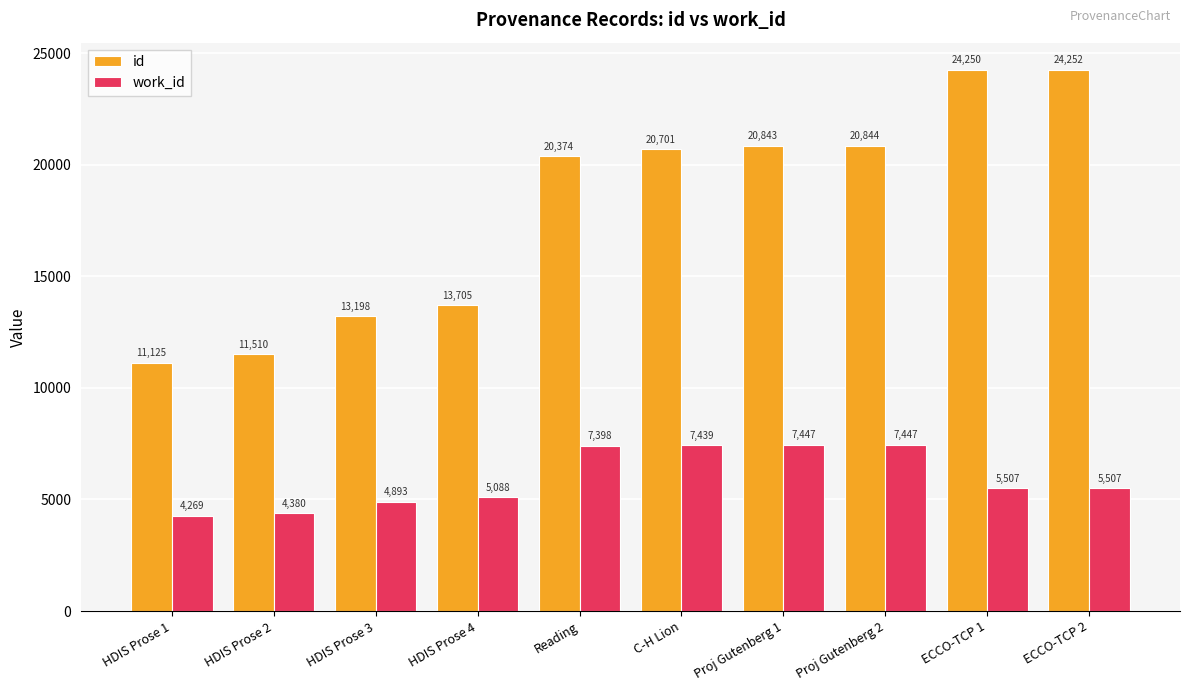

True or false: work_id has a value of 7398 at Reading.

True